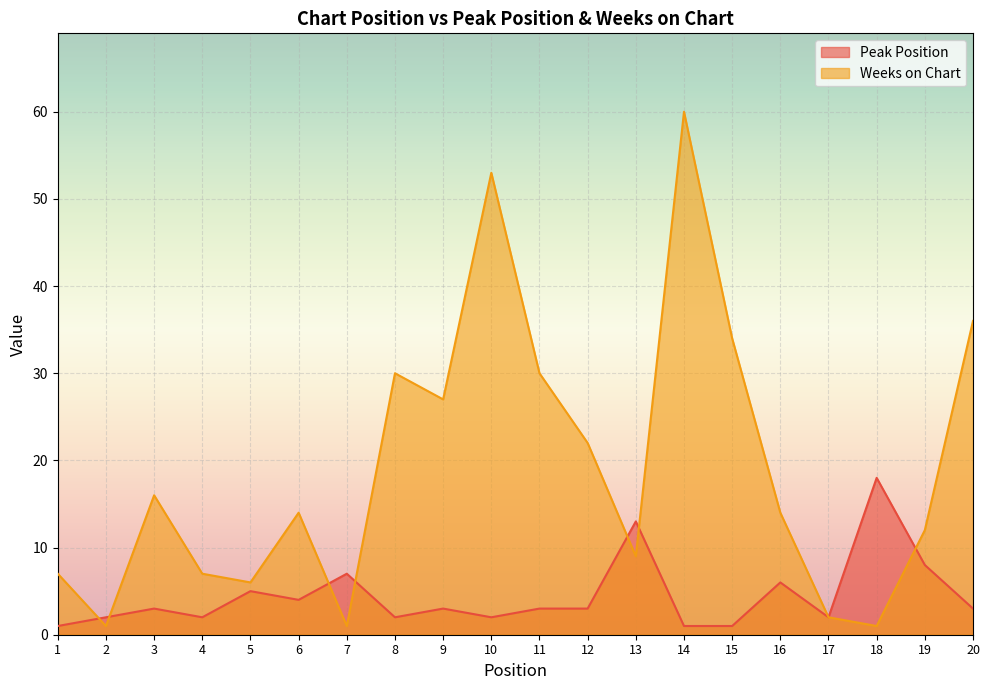

How many interior local valleys does the Peak Position series have?

5